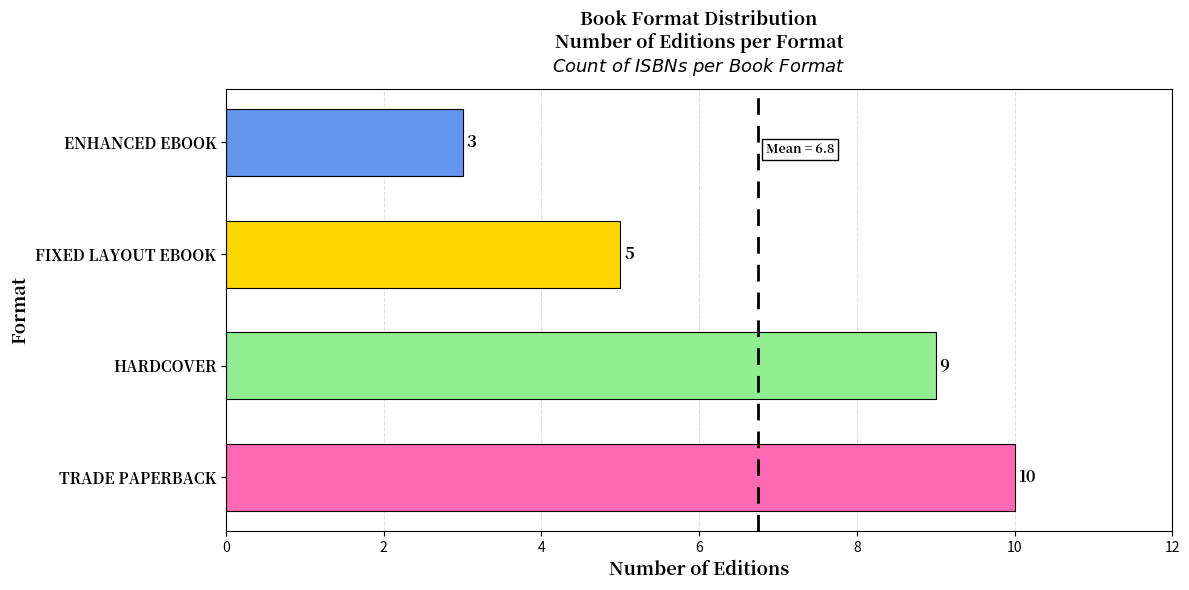

What is the maximum value shown in the chart?

10